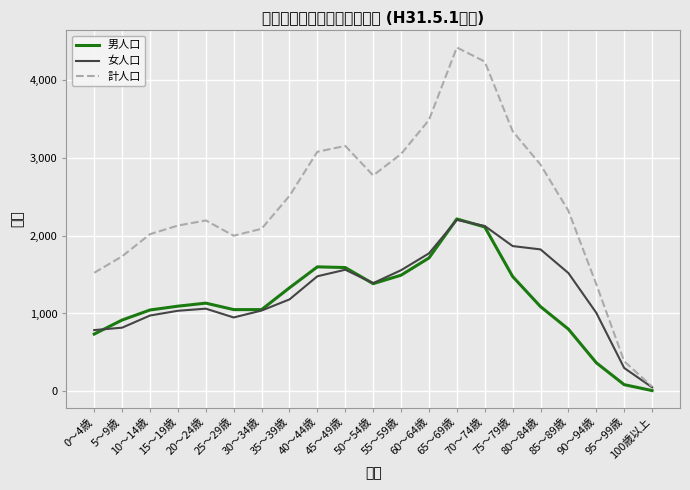

What is the label of the 10th point from the right?

55～59歳